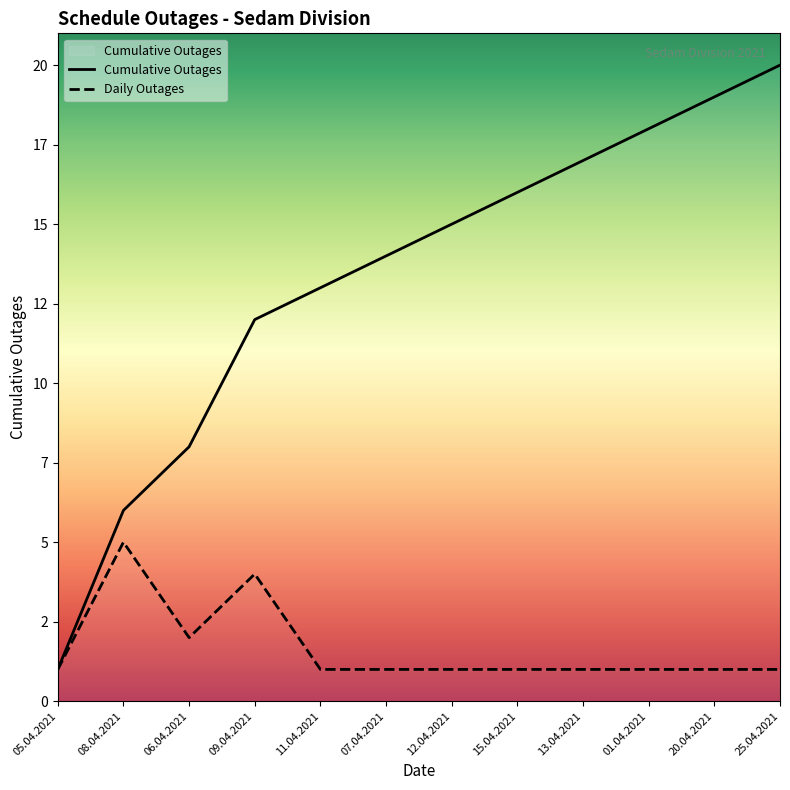

What is the total value across all series at 01.04.2021?

19